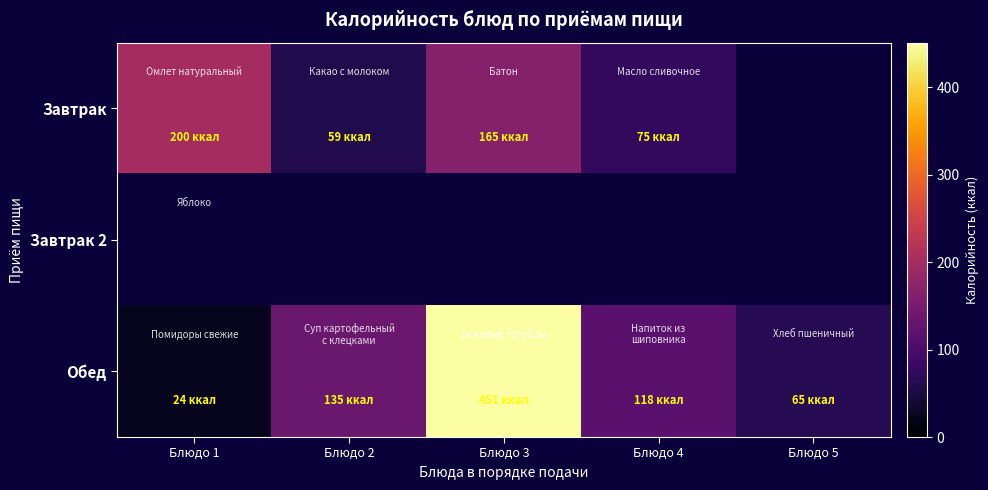

Which series has the largest total across all categories?

Обед